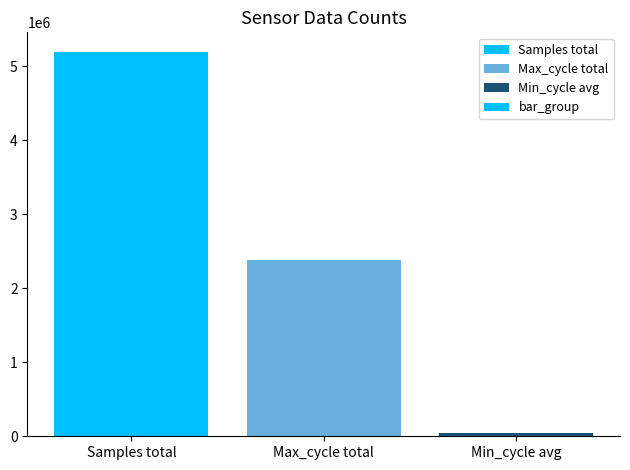

Count the number of categories in the chart.

3